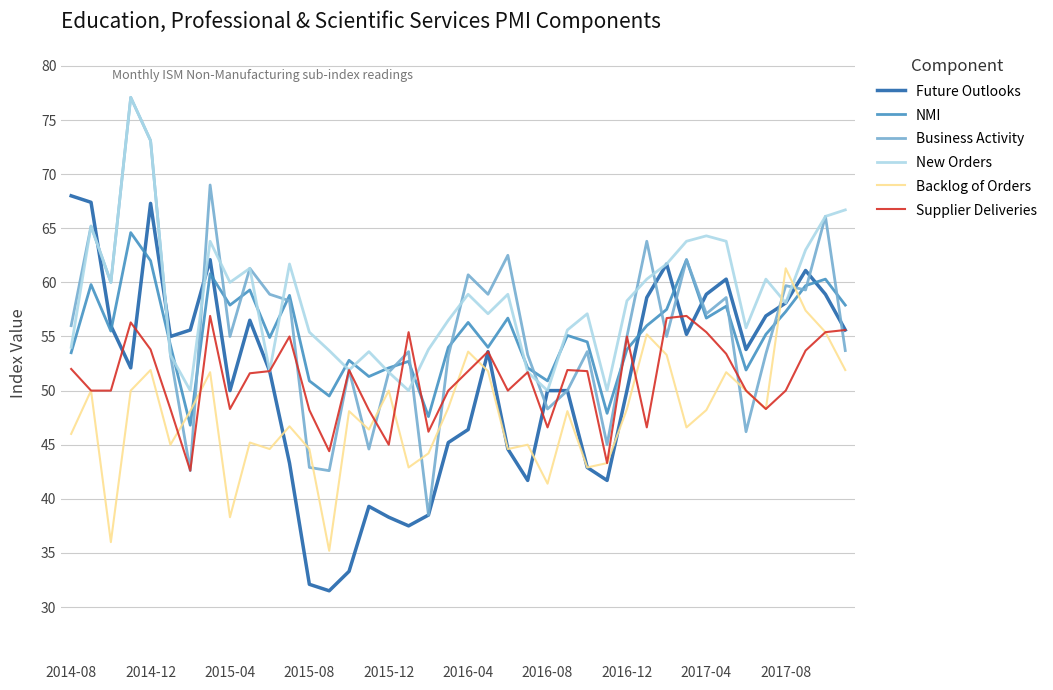

Does the chart display data point markers on the line(s)?

No